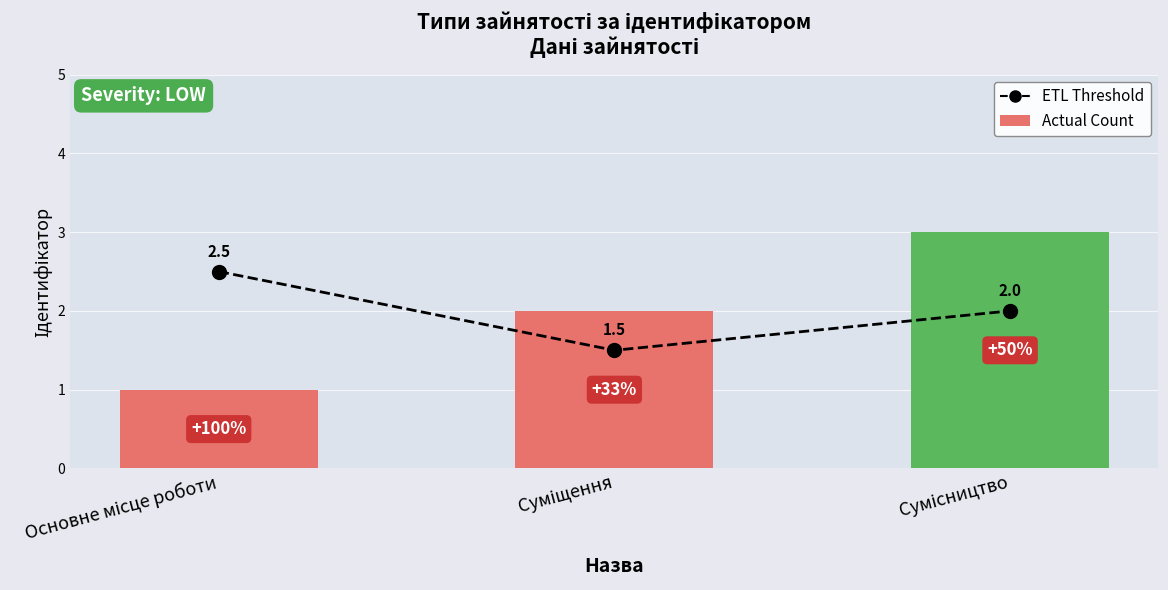

What is the difference between the ETL Threshold values at Суміщення and Сумісництво?

0.5